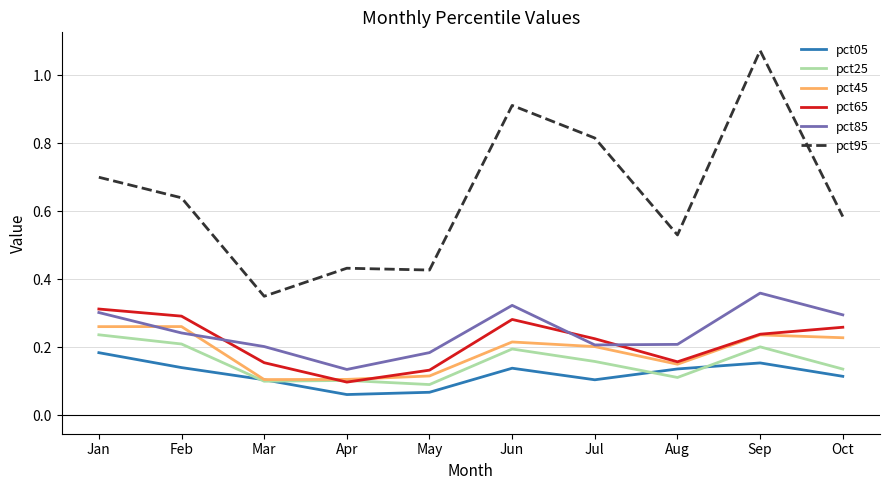

Where is the first local maximum for pct65?

Jun